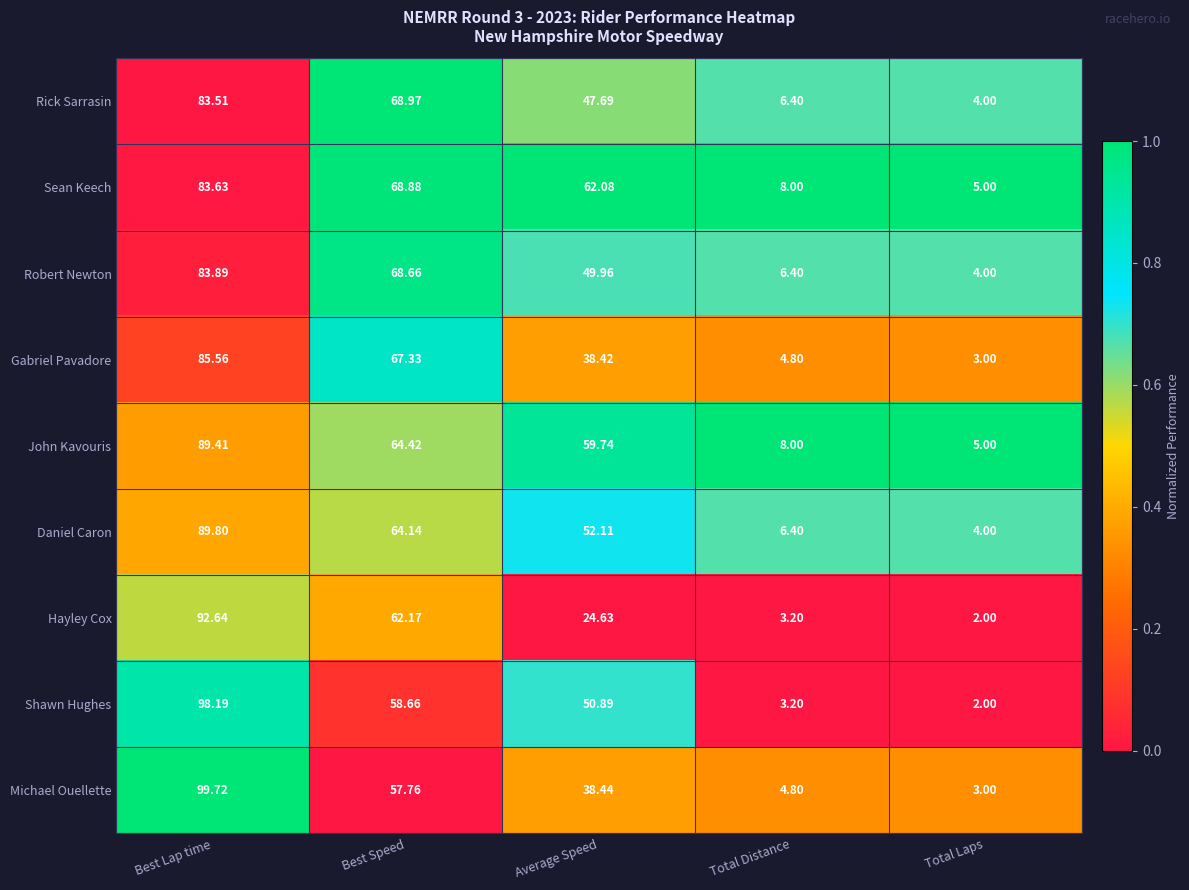

Which series has the largest total across all categories?

Sean Keech